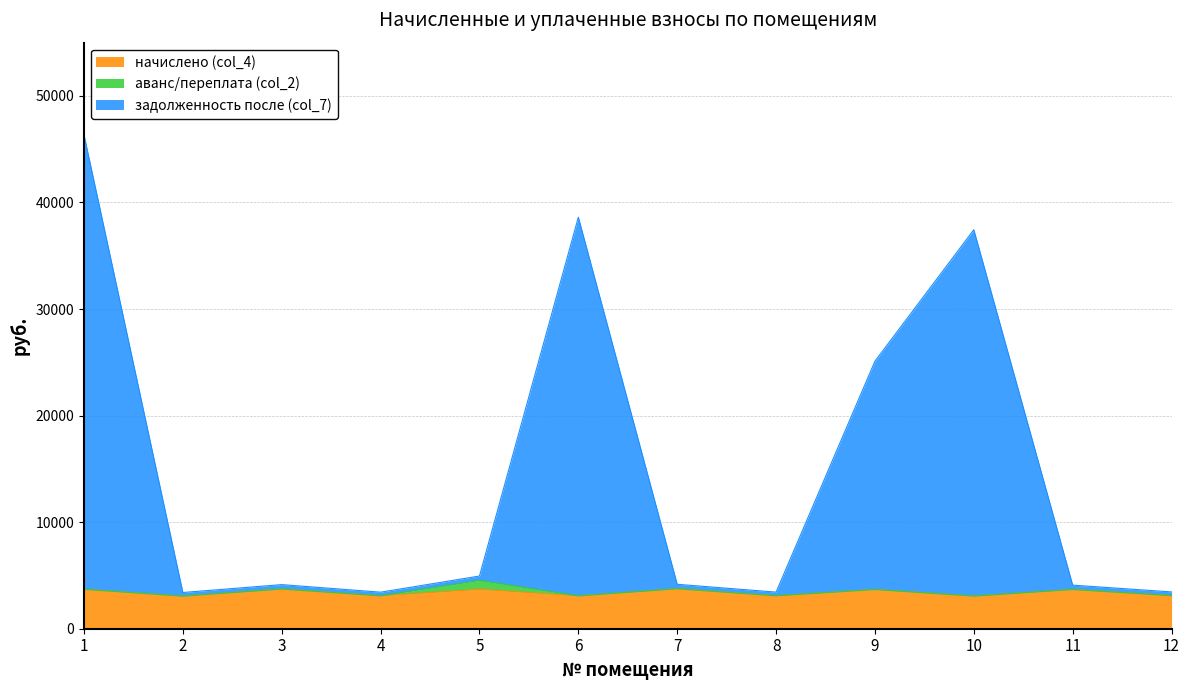

At how many categories does at least one series exceed 44626?

1